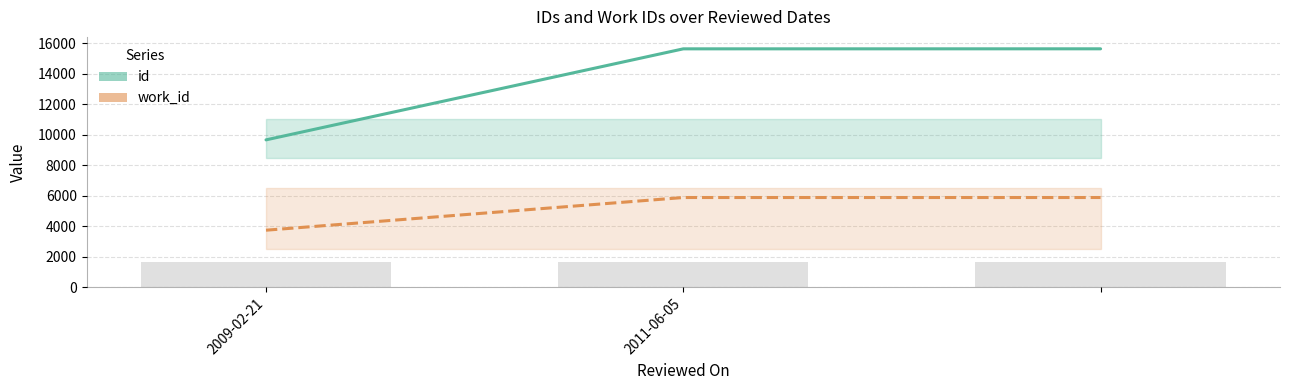

How many data points in work_id are less than 5880?

1